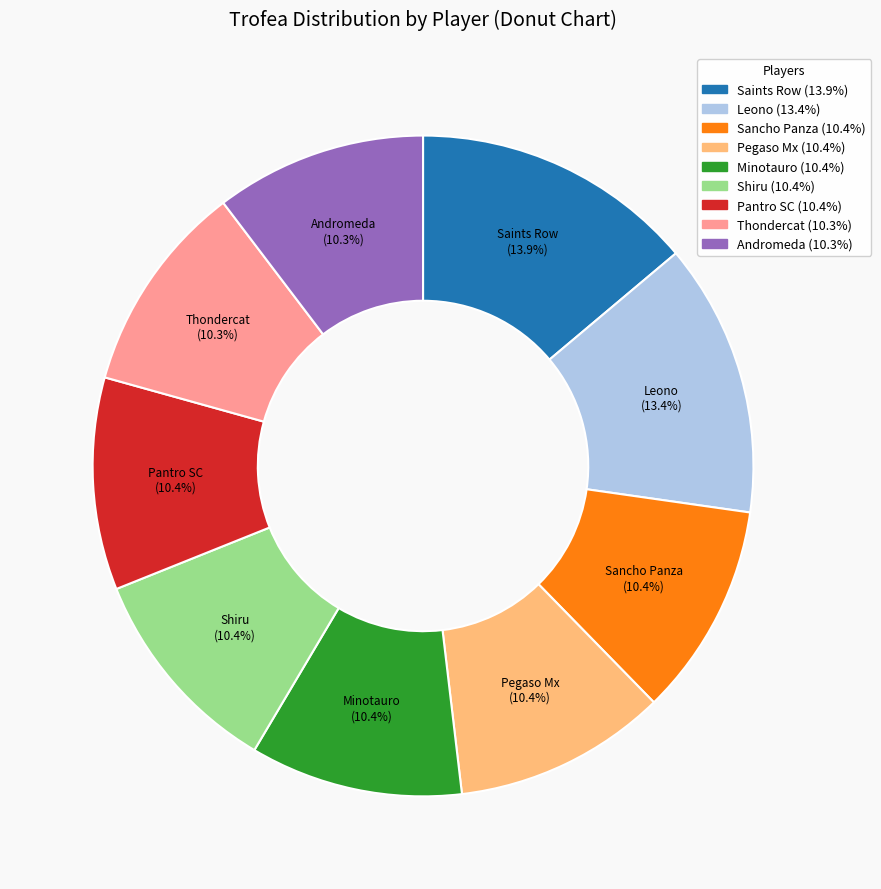

To the nearest percent, what is the difference between the largest and smallest slice percentages?

4%